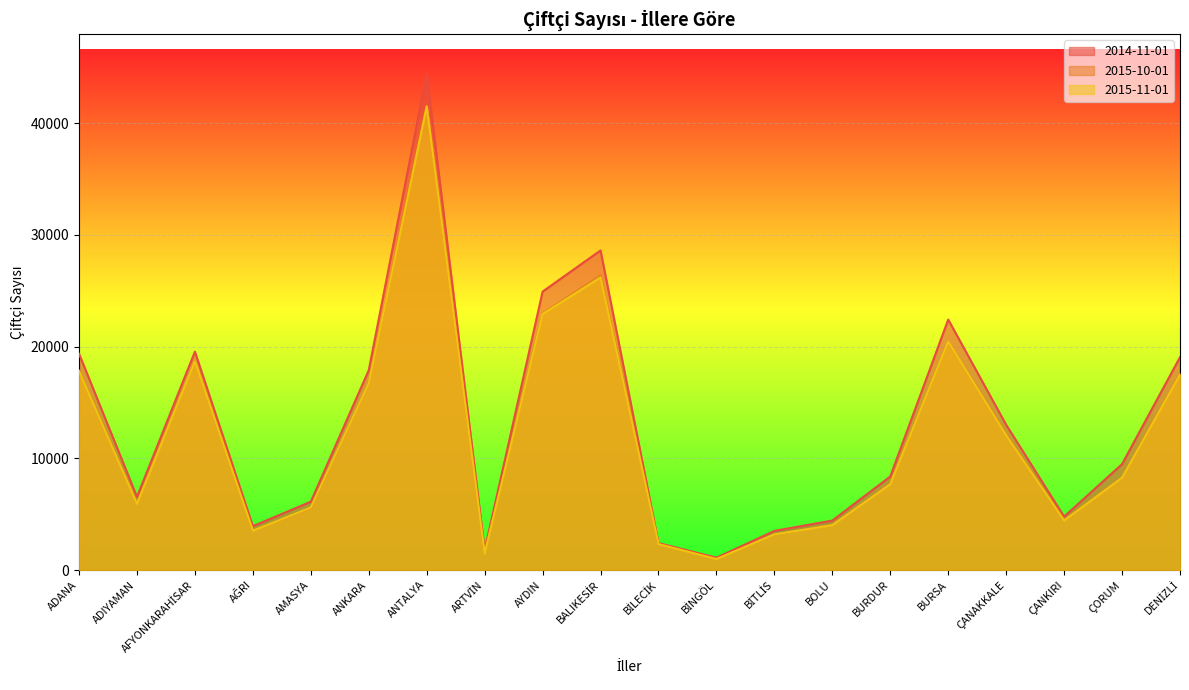

True or false: 2014-11-01 and 2015-10-01 intersect in this chart.

False